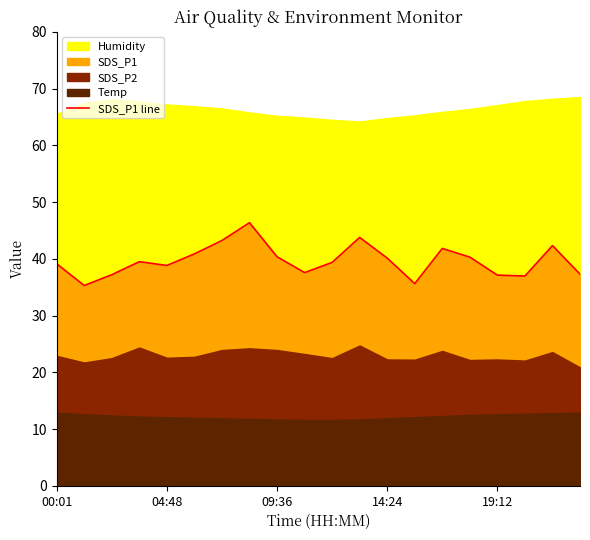

What is the minimum value for SDS_P1 line?

35.3